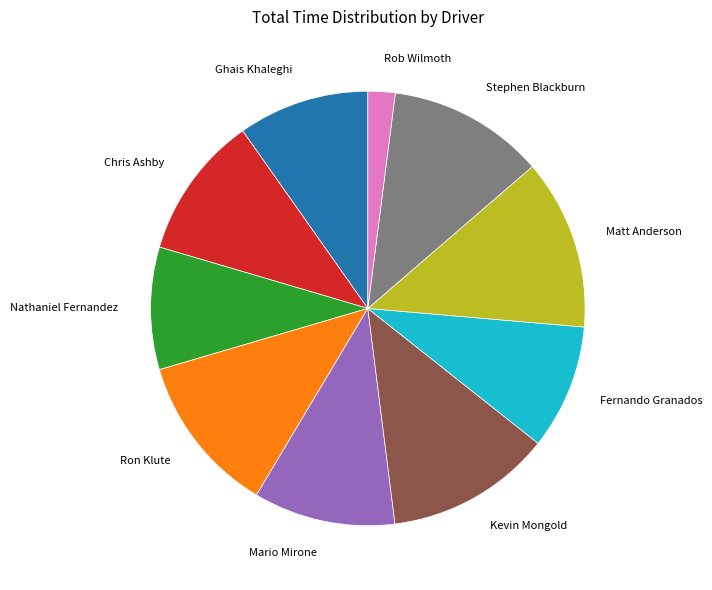

Which category has the smallest portion of the pie?

Rob Wilmoth